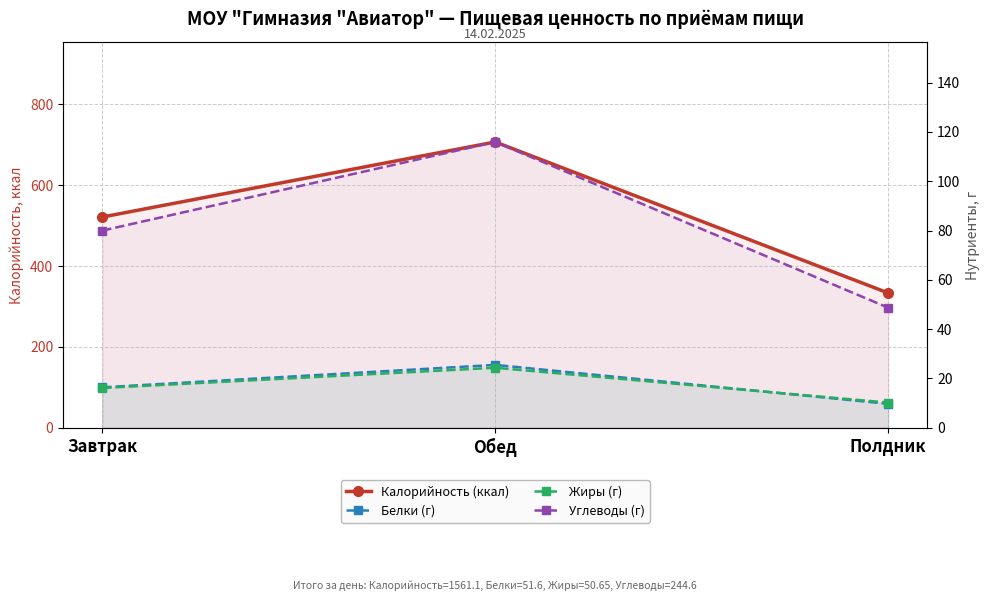

What is the total value across all series at Завтрак?

633.6